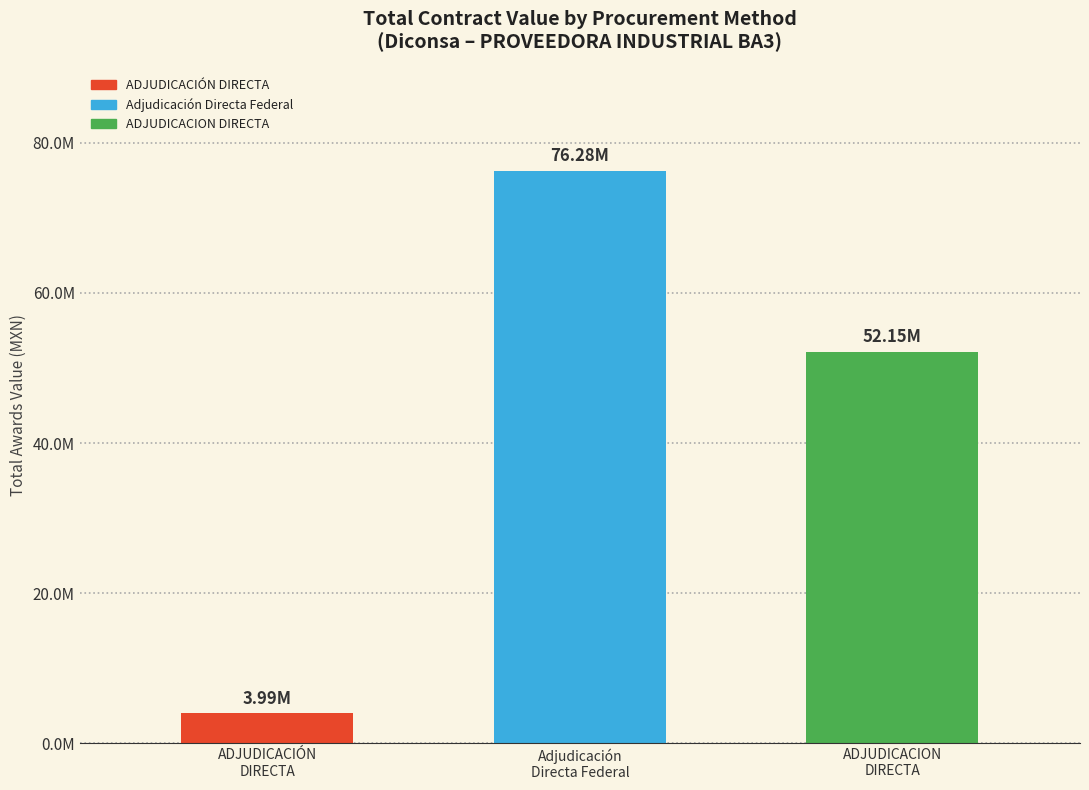

Rank the categories by value from lowest to highest.

ADJUDICACIÓN
DIRECTA, ADJUDICACION
DIRECTA, Adjudicación
Directa Federal